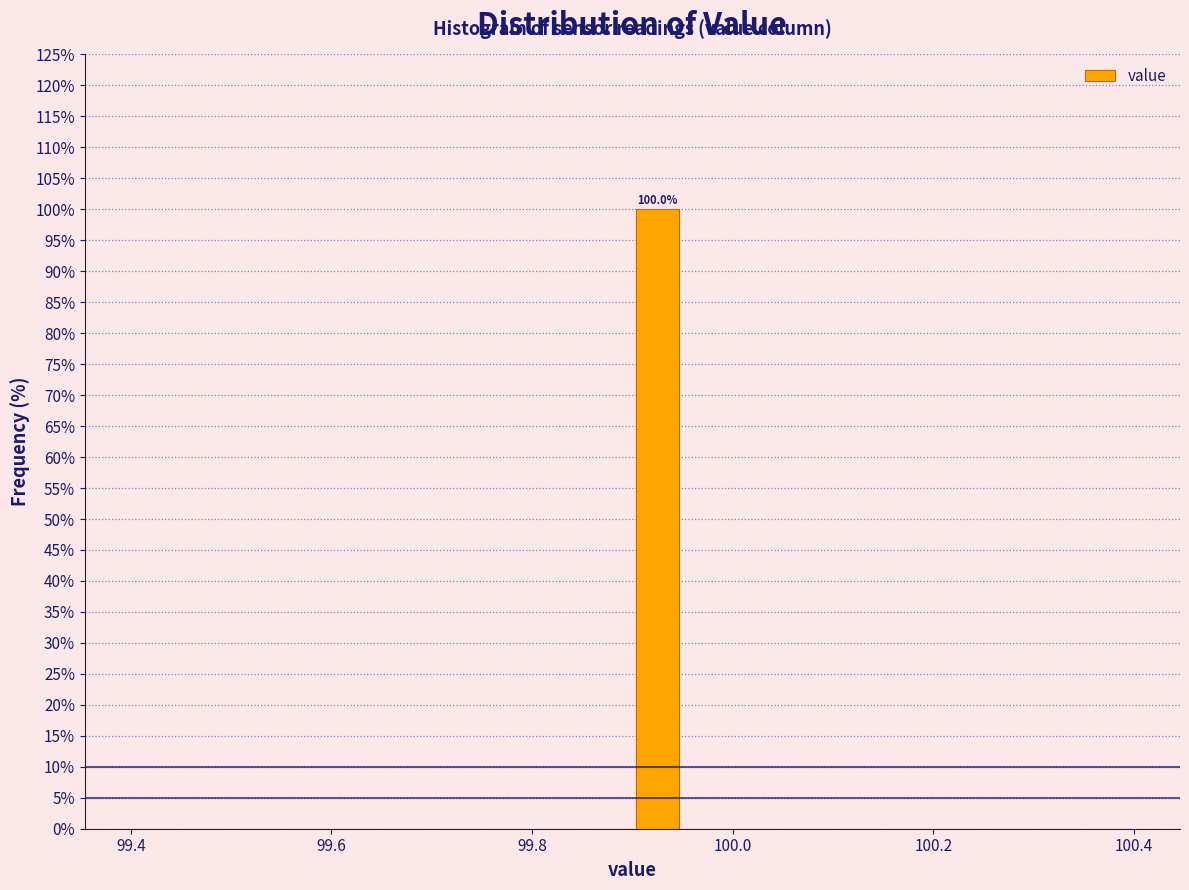

Read against the x-axis, roughly where is the centre of the tallest bar?

99.92